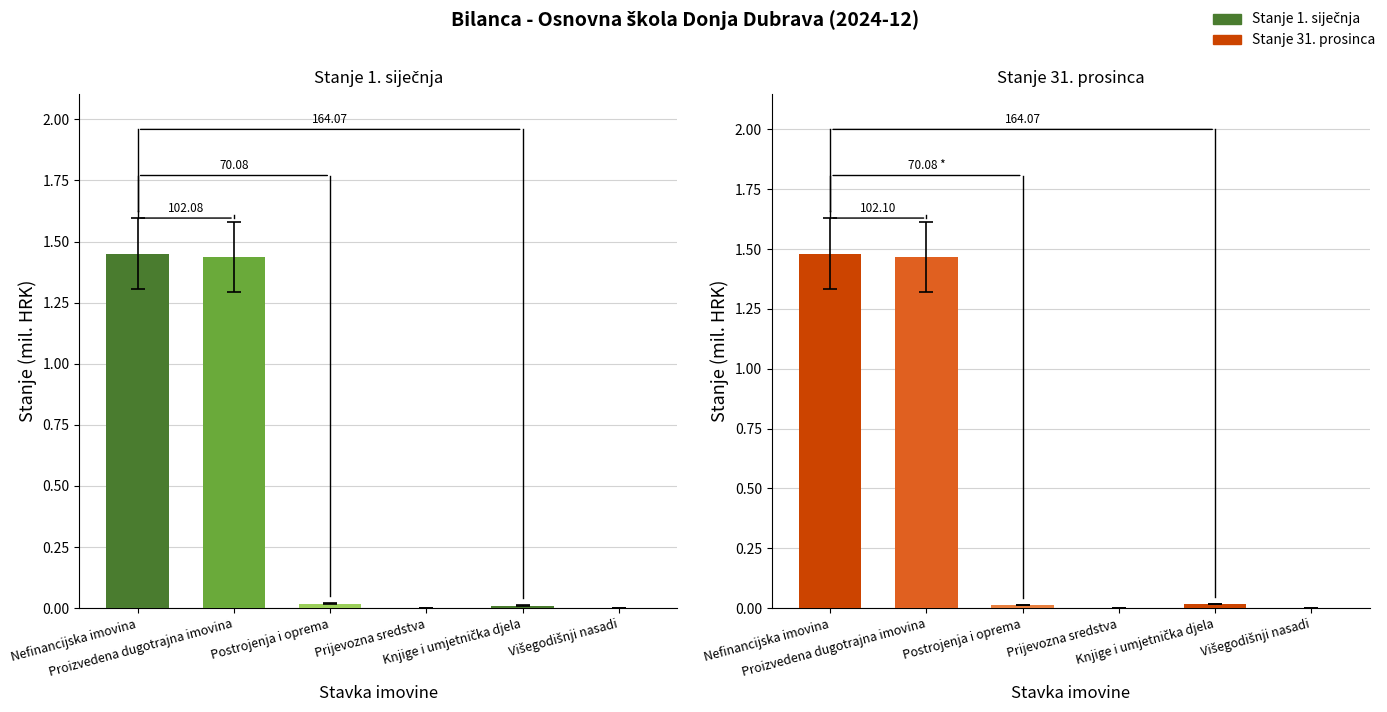

Which series has the largest total across all categories?

Stanje 31. prosinca